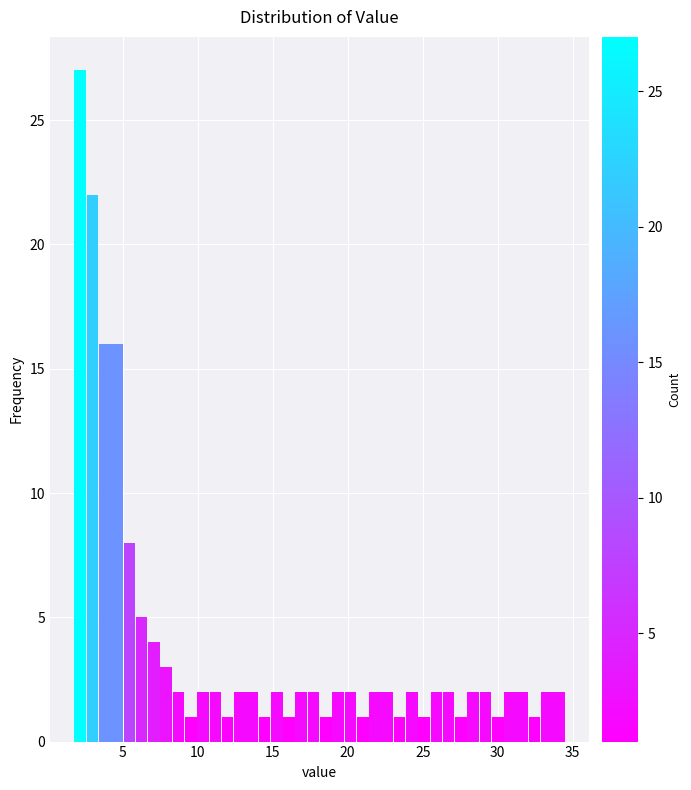

Read against the x-axis, roughly where is the centre of the tallest bar?

2.0